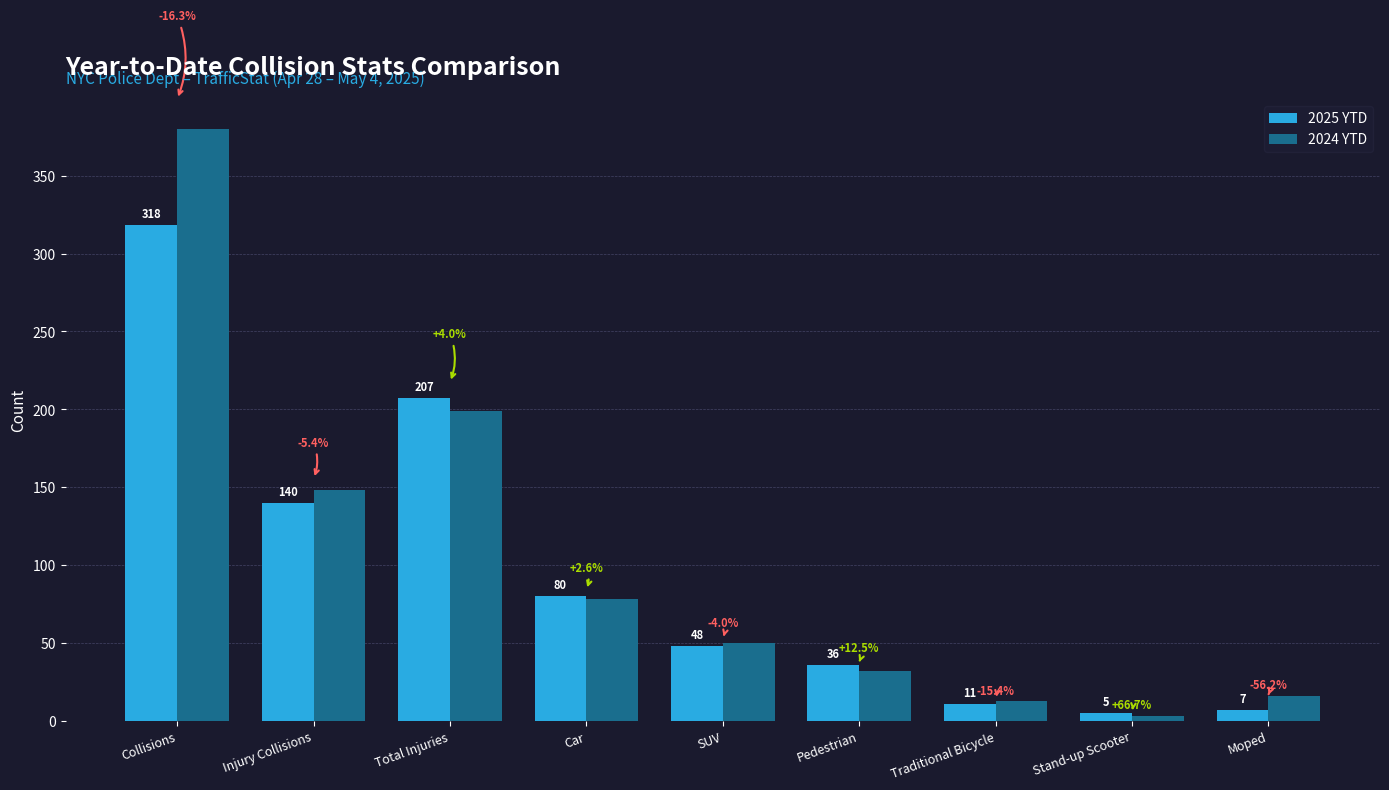

Which series changed the most between Injury Collisions and Traditional Bicycle?

2024 YTD